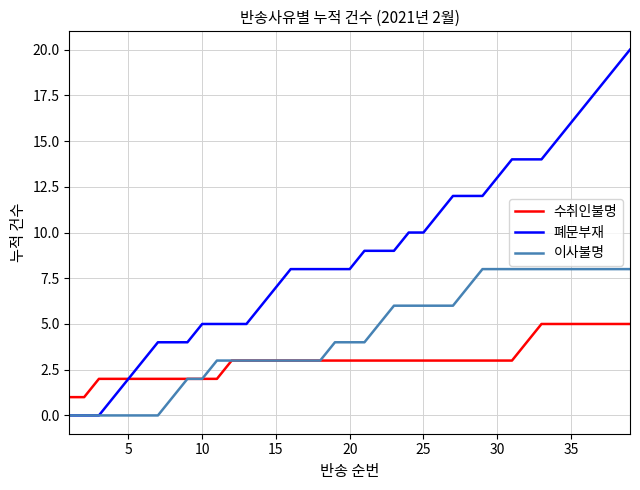

Which series has the largest range (max minus min)?

폐문부재